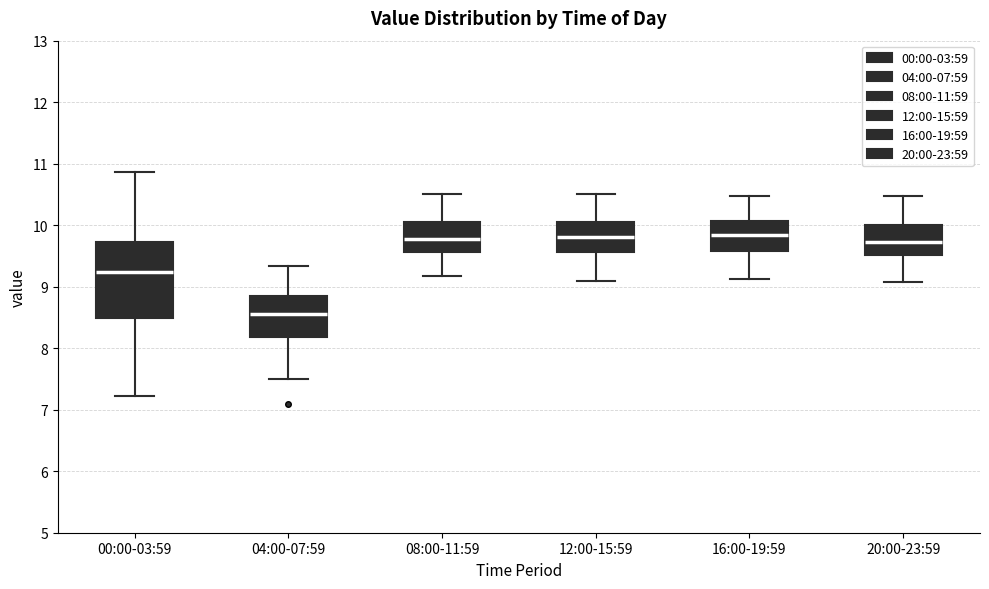

Reading left to right, read every box against the y-axis: the position of its median line, the range the box covers, and the ends of its whiskers. The values are not printed on the chart, so give them approximately, as read against the axis.

00:00-03:59: median 9.2, box 8.5 to 9.7, whiskers 7.2 to 10.9
04:00-07:59: median 8.6, box 8.2 to 8.8, whiskers 7.5 to 9.3
08:00-11:59: median 9.8, box 9.6 to 10.0, whiskers 9.2 to 10.5
12:00-15:59: median 9.8, box 9.6 to 10.0, whiskers 9.1 to 10.5
16:00-19:59: median 9.8, box 9.6 to 10.1, whiskers 9.1 to 10.5
20:00-23:59: median 9.7, box 9.5 to 10.0, whiskers 9.1 to 10.5